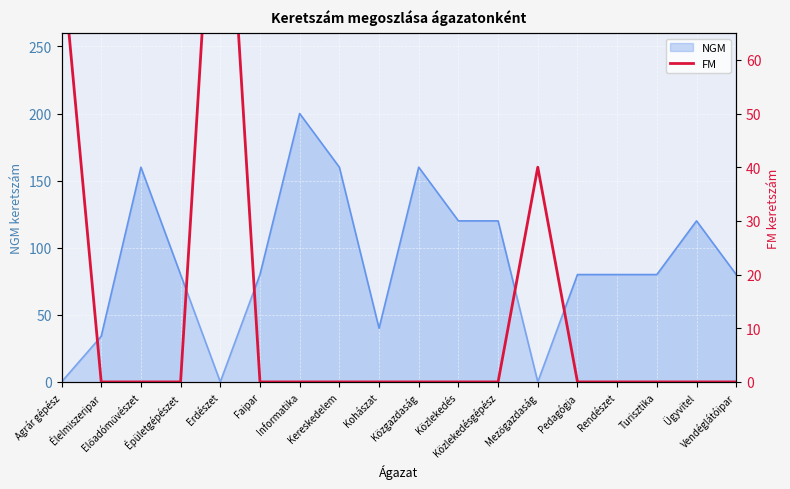

What is the difference between the maximum and minimum values?

120